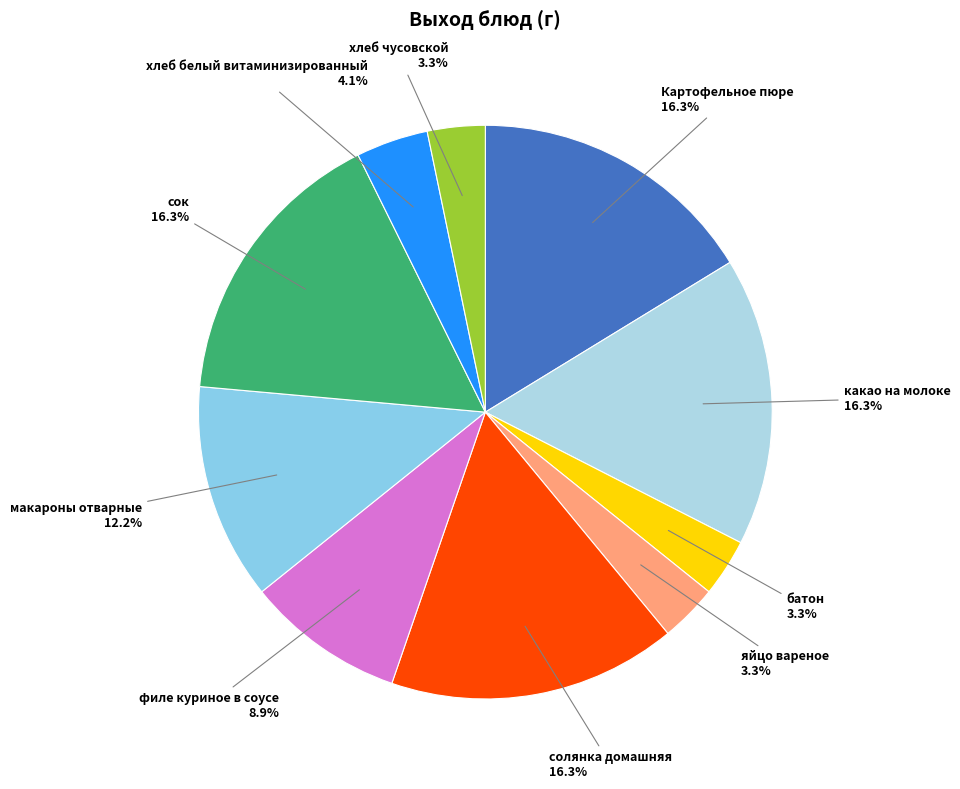

Is it true that Картофельное пюре is 8% of the pie?

False